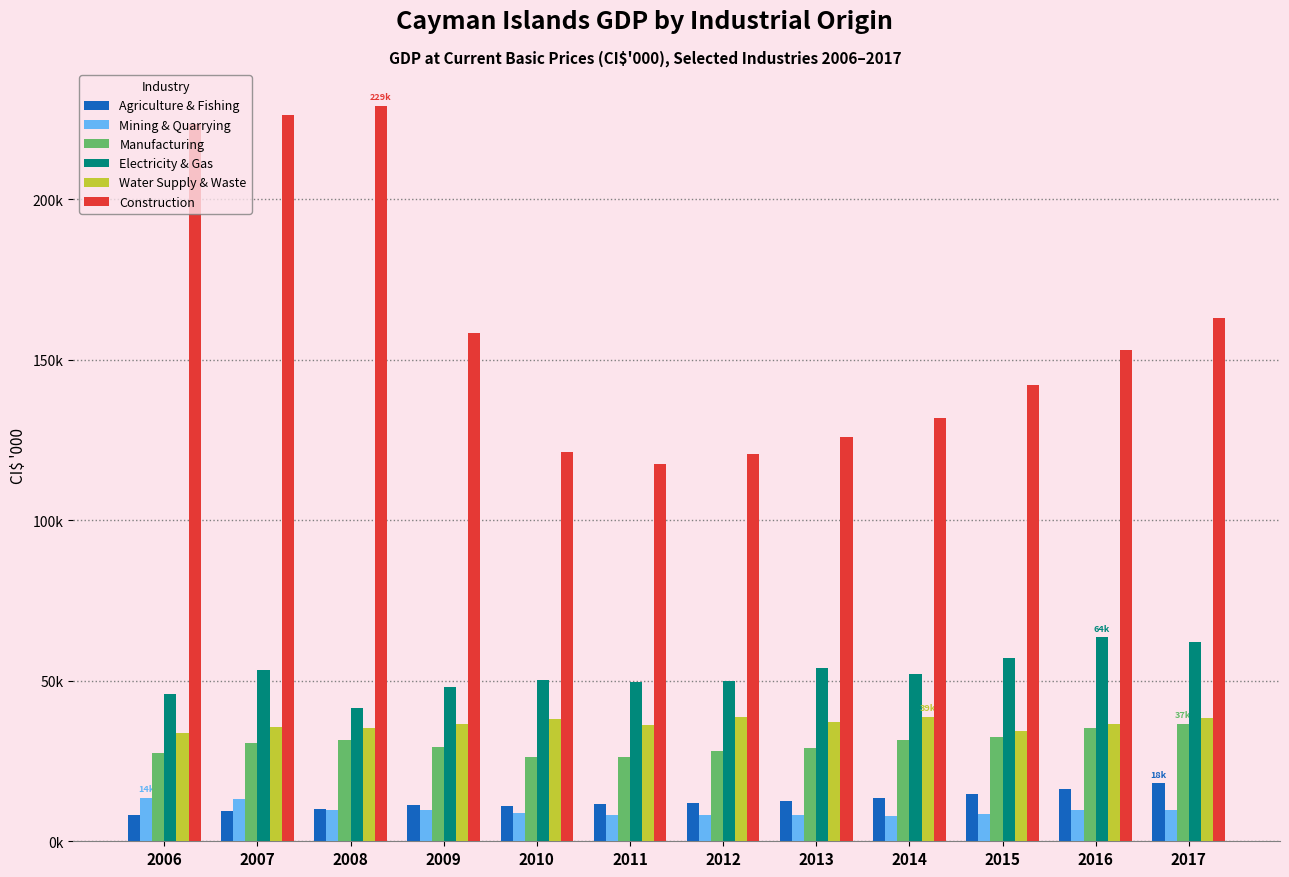

What are all the series names shown in the legend?

Agriculture & Fishing, Mining & Quarrying, Manufacturing, Electricity & Gas, Water Supply & Waste, Construction